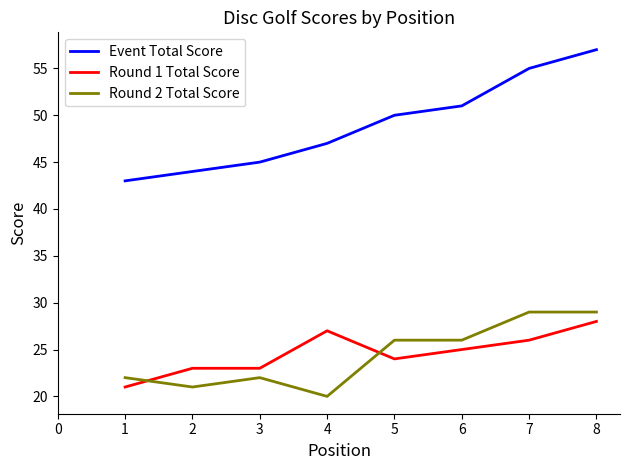

At how many categories does at least one series exceed 30?

8